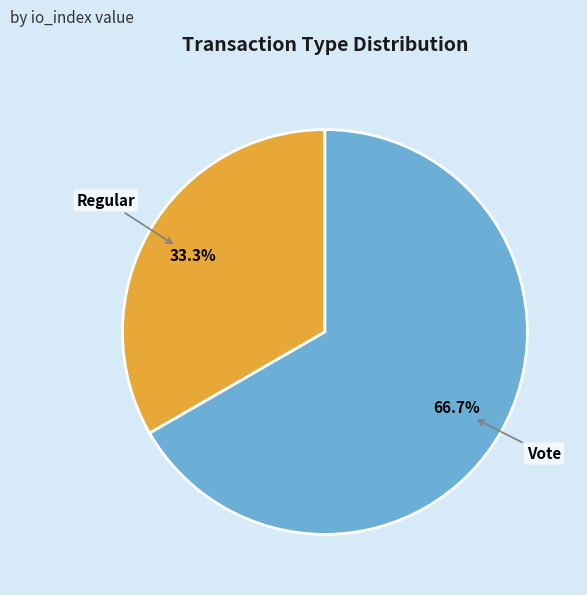

Do Regular and Vote together represent more than half of the pie?

Yes